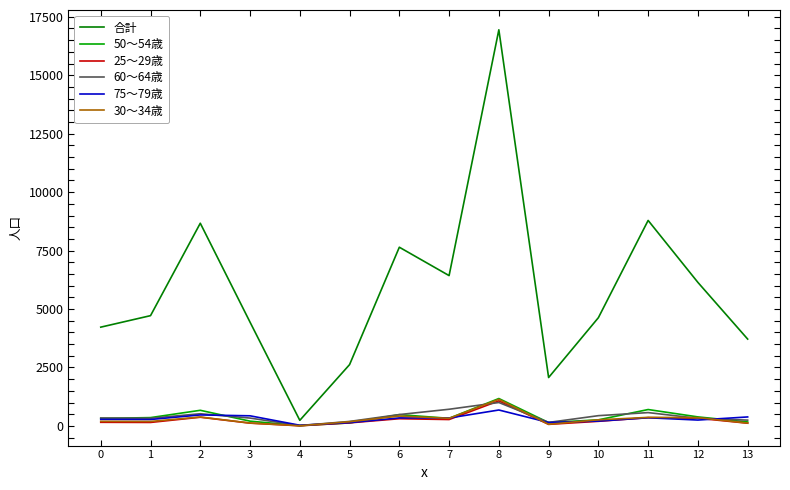

Between 2 and 5, which series saw the biggest shift?

合計